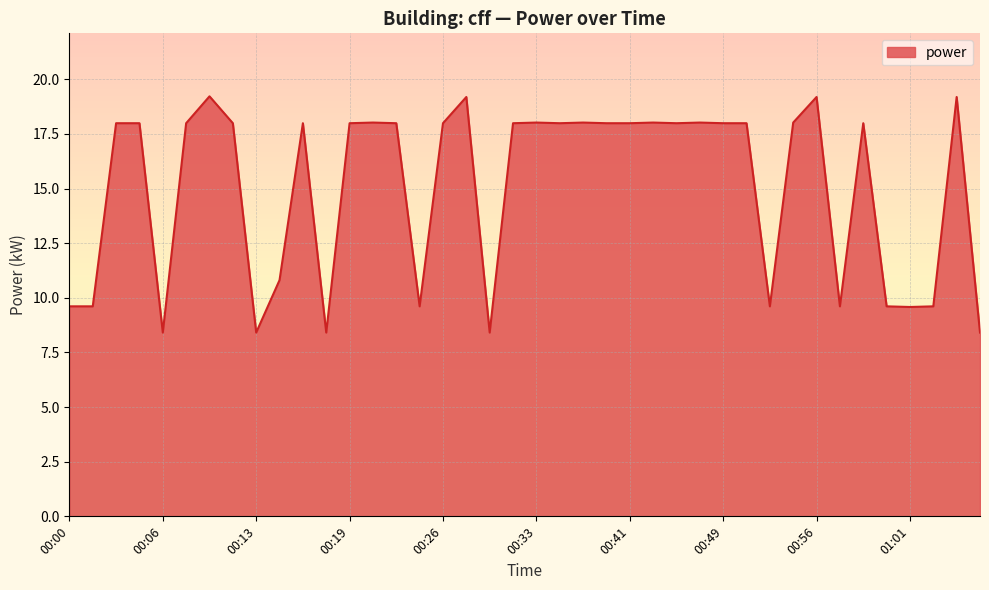

What is the maximum value shown in the chart?

19.2